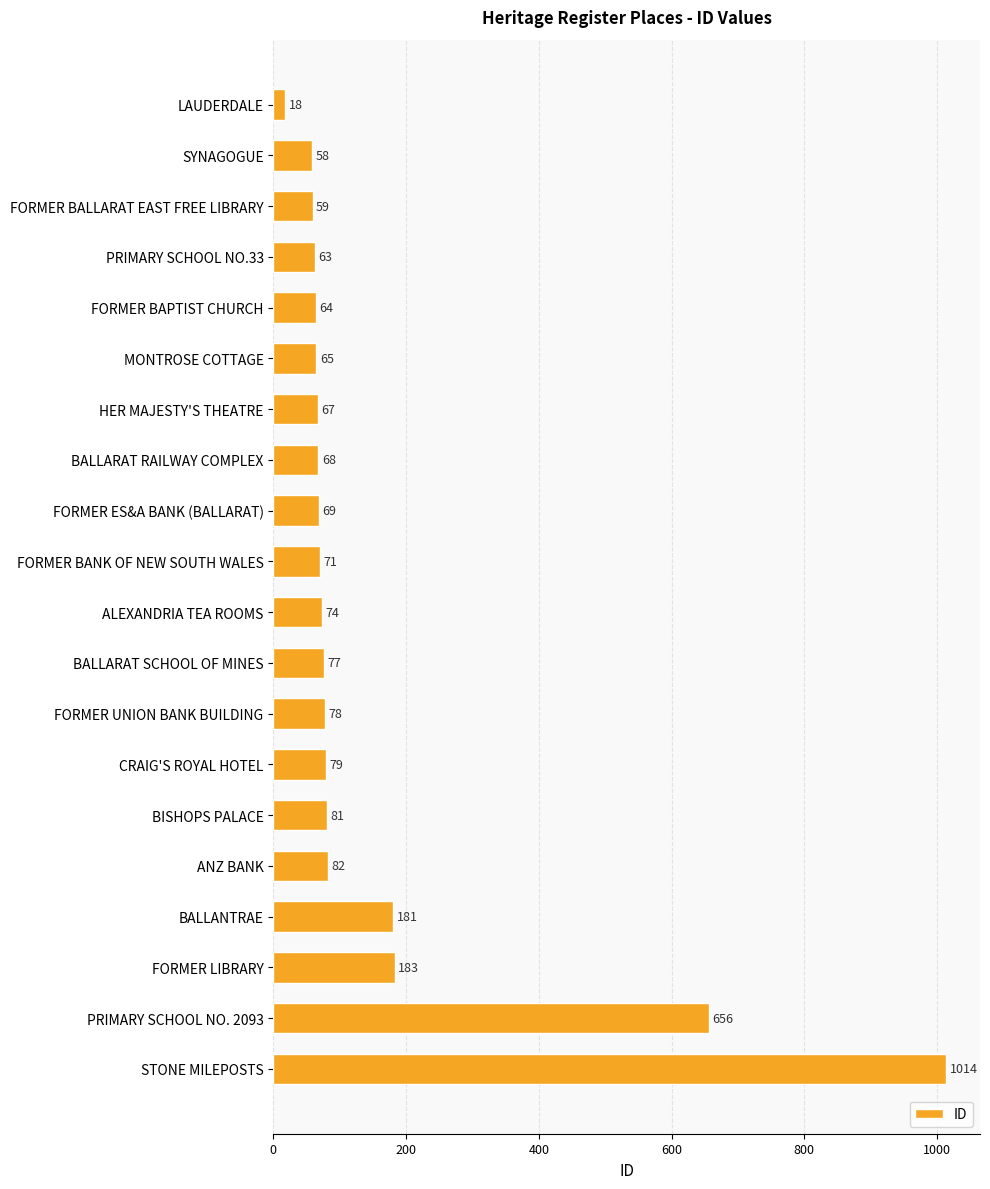

List the labels in order of value, largest first.

STONE MILEPOSTS, PRIMARY SCHOOL NO. 2093, FORMER LIBRARY, BALLANTRAE, ANZ BANK, BISHOPS PALACE, CRAIG'S ROYAL HOTEL, FORMER UNION BANK BUILDING, BALLARAT SCHOOL OF MINES, ALEXANDRIA TEA ROOMS, FORMER BANK OF NEW SOUTH WALES, FORMER ES&A BANK (BALLARAT), BALLARAT RAILWAY COMPLEX, HER MAJESTY'S THEATRE, MONTROSE COTTAGE, FORMER BAPTIST CHURCH, PRIMARY SCHOOL NO.33, FORMER BALLARAT EAST FREE LIBRARY, SYNAGOGUE, LAUDERDALE